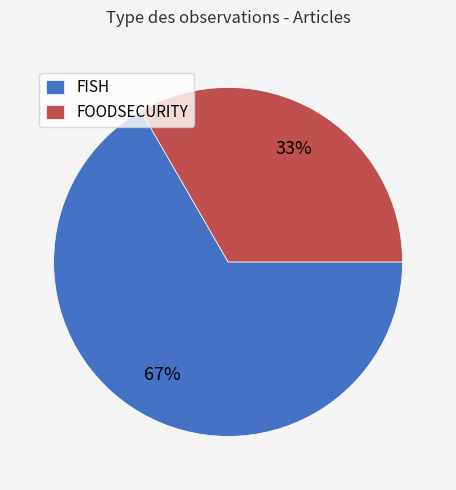

How many slices are in this pie chart?

2